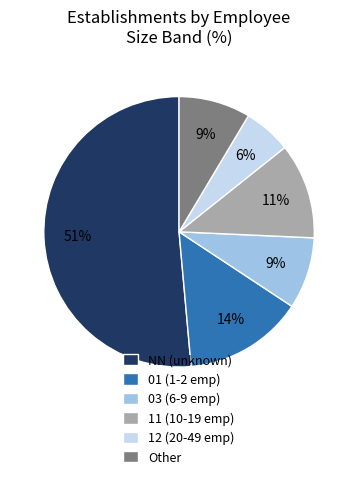

To the nearest percent, what is the combined percentage of 03 (6-9 emp) and NN (unknown)?

60%